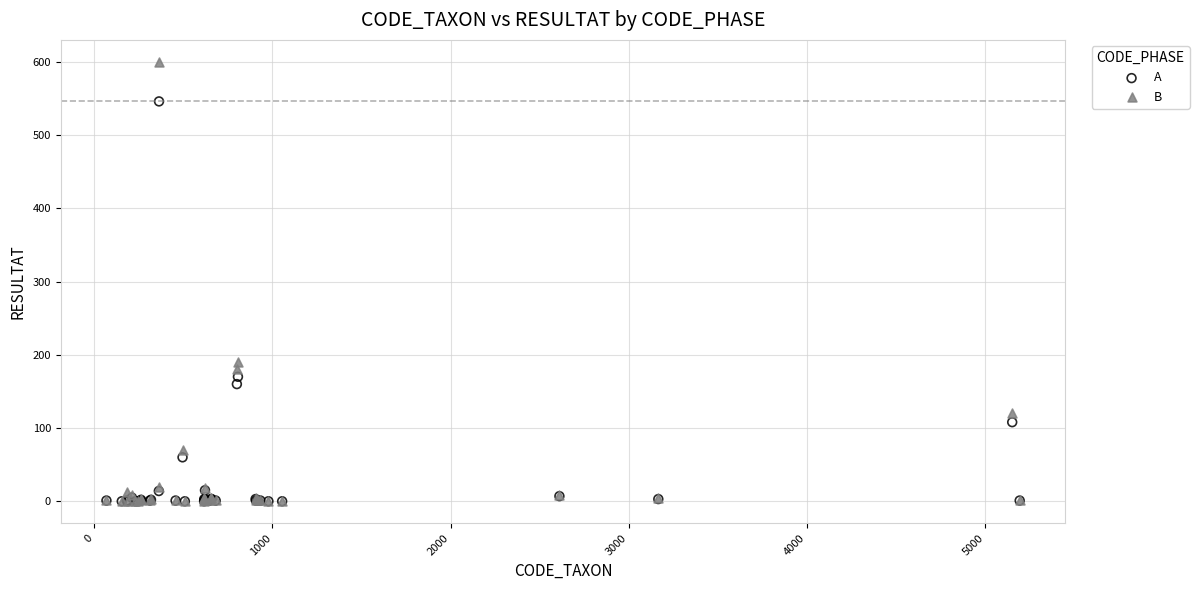

In the B series, what Y value is closest to 300?

190